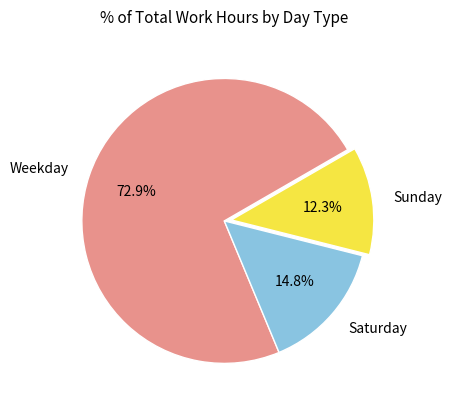

To the nearest percent, what is the average slice percentage?

33%